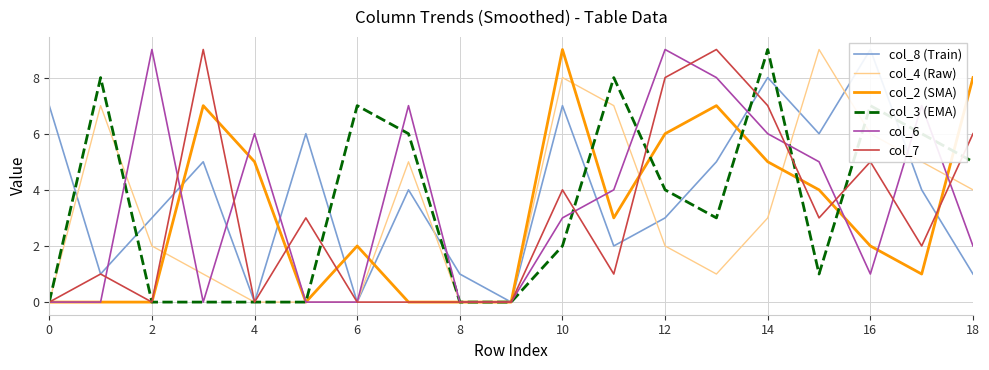

True or false: col_3 (EMA) has a value of 2 at 18.

False